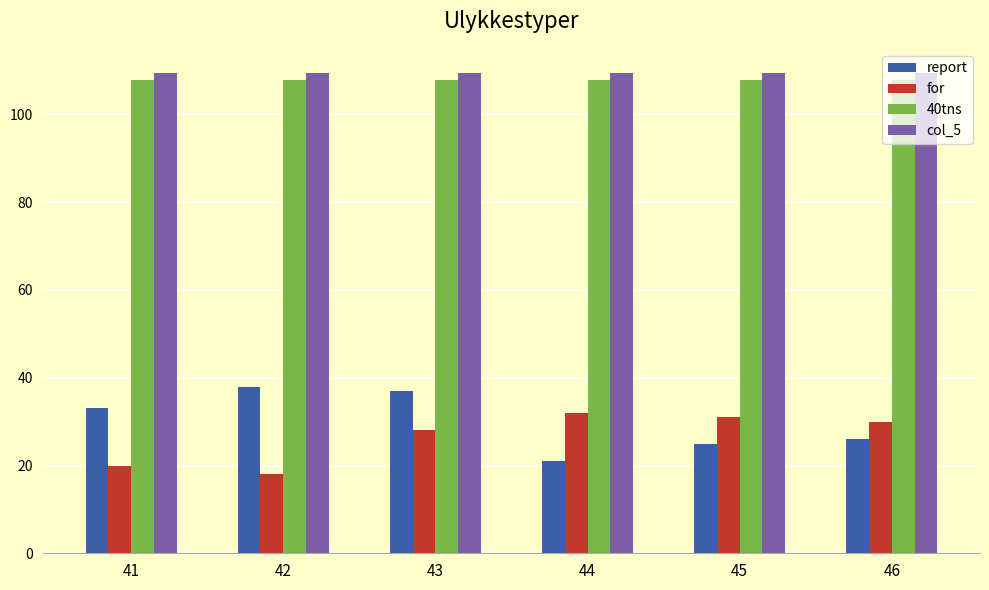

Reading right to left, transcribe all the data shown in this chart.

report: 46=26.0	45=25.0	44=21.0	43=37.0	42=38.0	41=33.0
for: 46=30.0	45=31.0	44=32.0	43=28.0	42=18.0	41=20.0
40tns: 46=107.9	45=107.9	44=107.9	43=107.9	42=107.9	41=107.9
col_5: 46=109.5	45=109.5	44=109.5	43=109.5	42=109.5	41=109.5